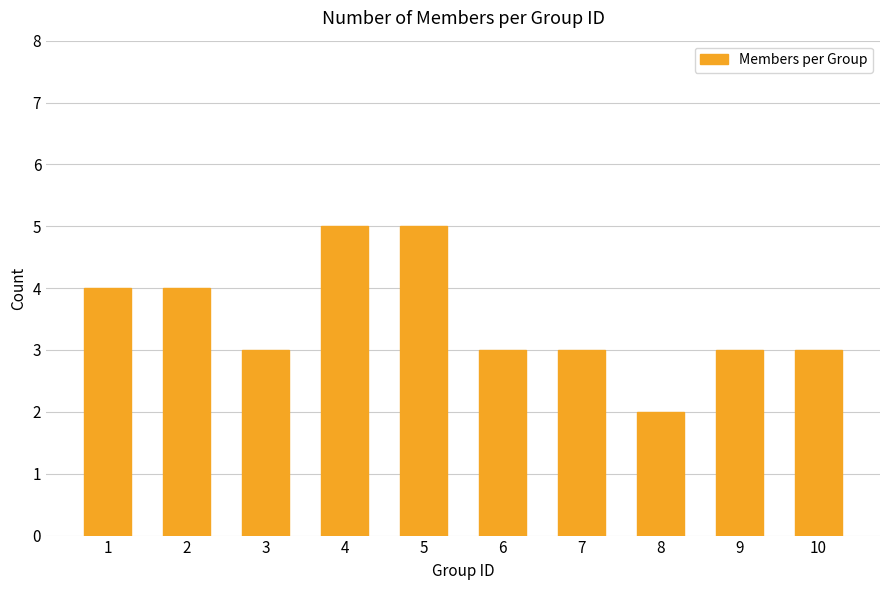

Does the chart contain stacked bars?

No